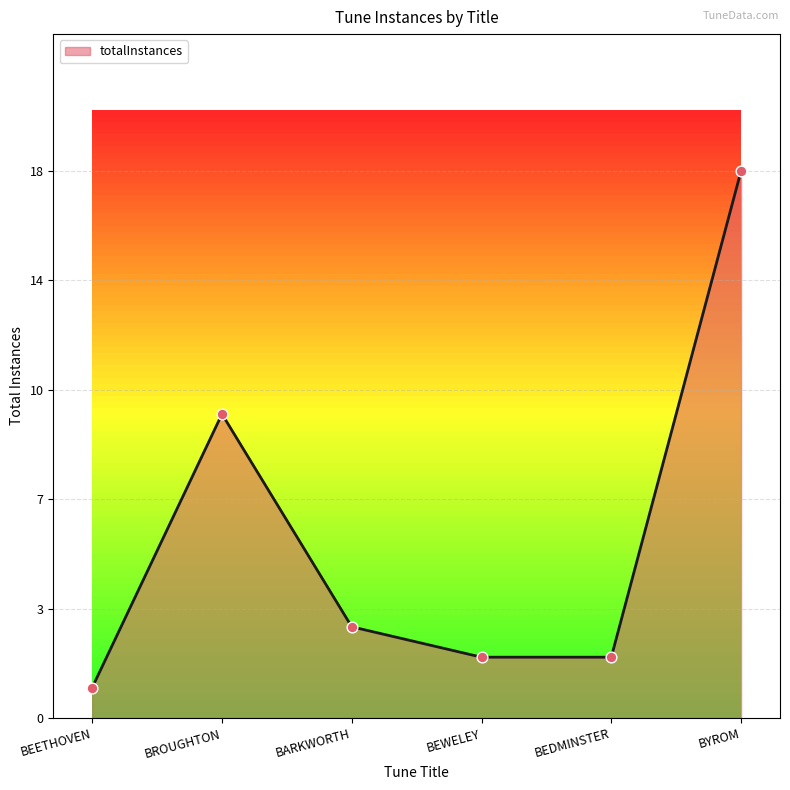

Between BEETHOVEN and BYROM, which is larger?

BYROM